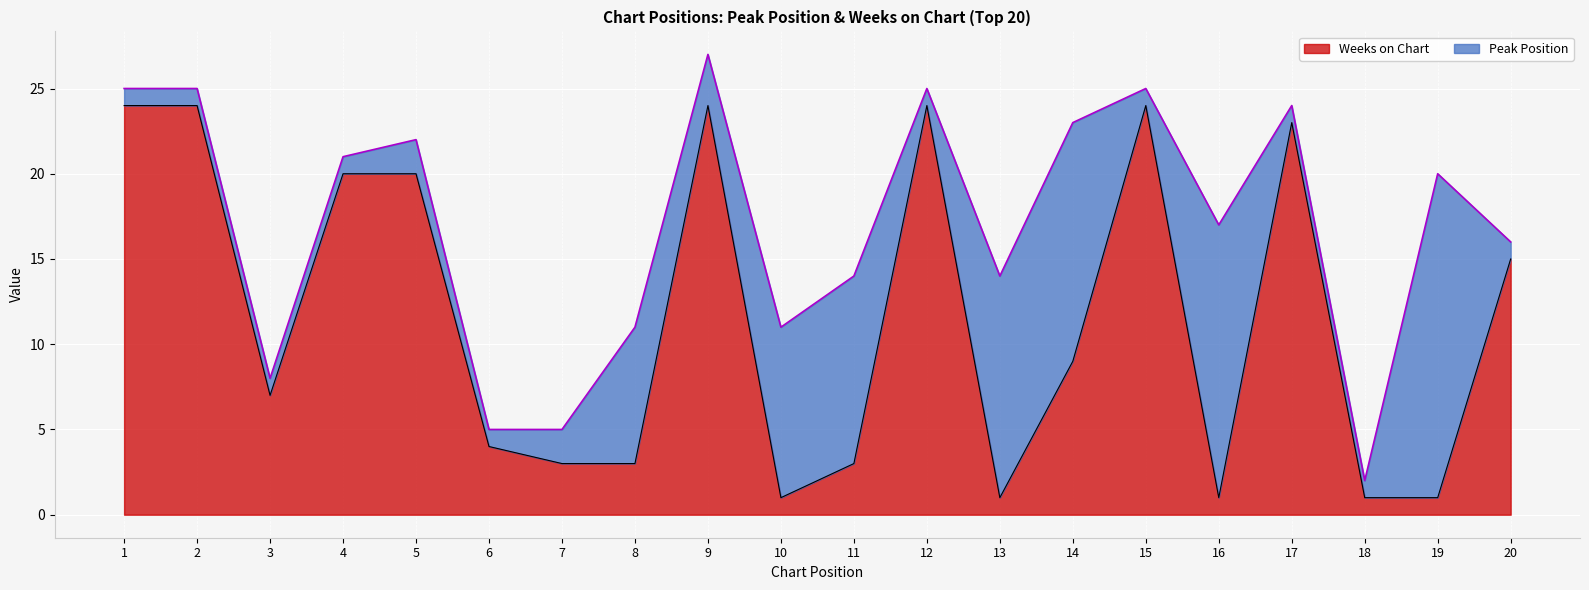

What is the sum of the values at 12 and 14?

33